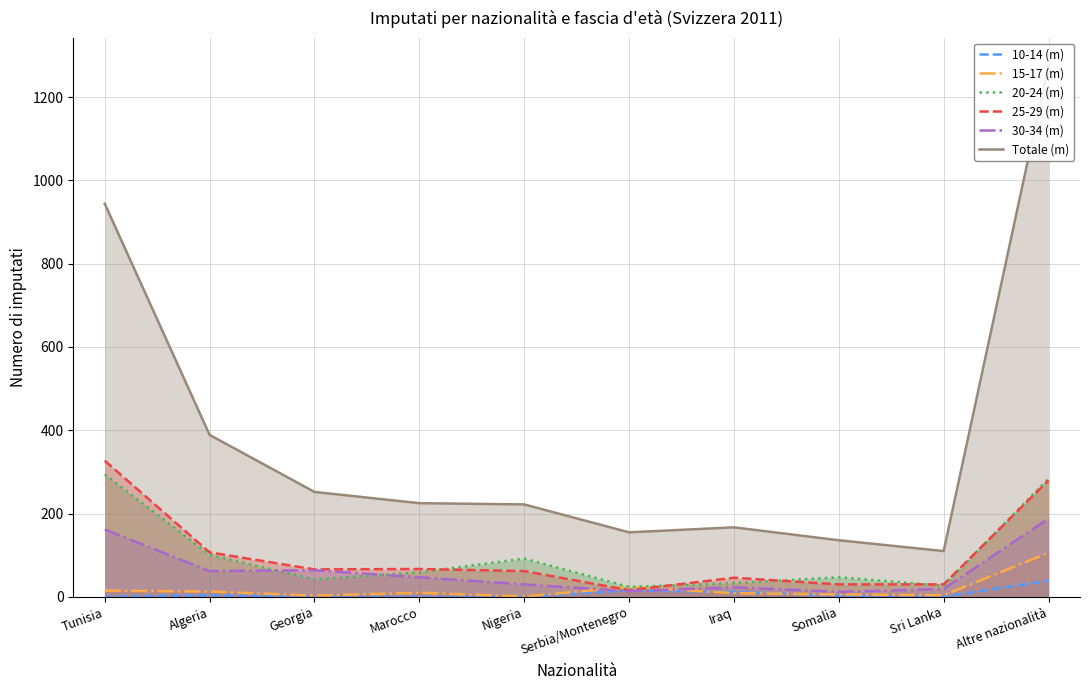

How many categories are shown in the chart?

10